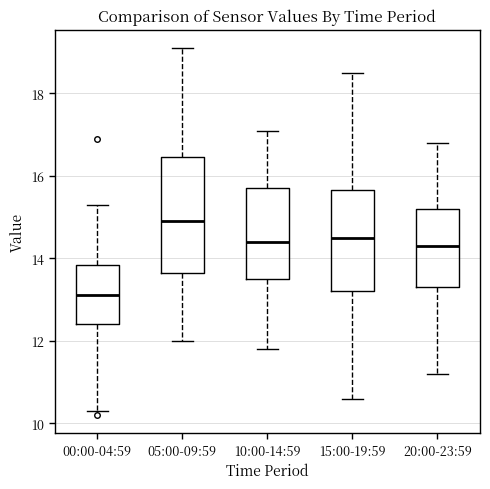

Reading left to right, read every box against the y-axis: the position of its median line, the range the box covers, and the ends of its whiskers. The values are not printed on the chart, so give them approximately, as read against the axis.

00:00-04:59: median 13.2, box 12.4 to 13.8, whiskers 10.4 to 15.4
05:00-09:59: median 15.0, box 13.6 to 16.4, whiskers 12.0 to 19.2
10:00-14:59: median 14.4, box 13.6 to 15.8, whiskers 11.8 to 17.2
15:00-19:59: median 14.6, box 13.2 to 15.6, whiskers 10.6 to 18.6
20:00-23:59: median 14.4, box 13.4 to 15.2, whiskers 11.2 to 16.8